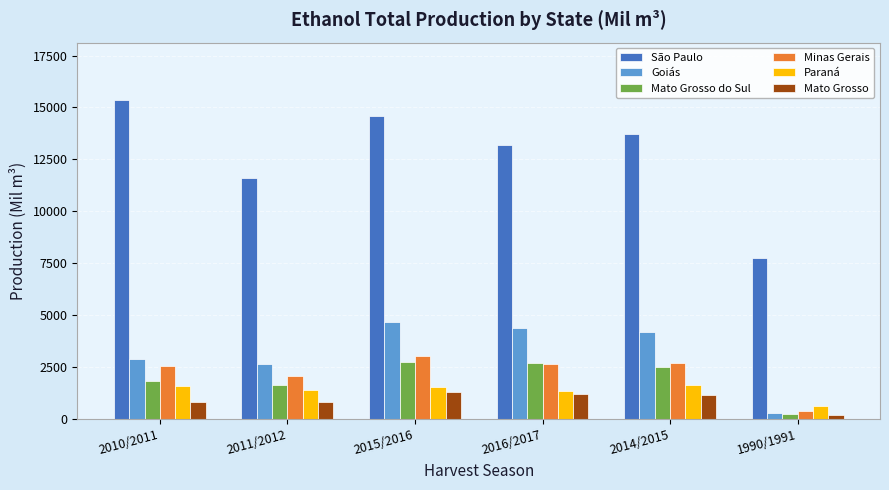

Rank the series by their maximum value, from lowest to highest.

Mato Grosso, Paraná, Mato Grosso do Sul, Minas Gerais, Goiás, São Paulo